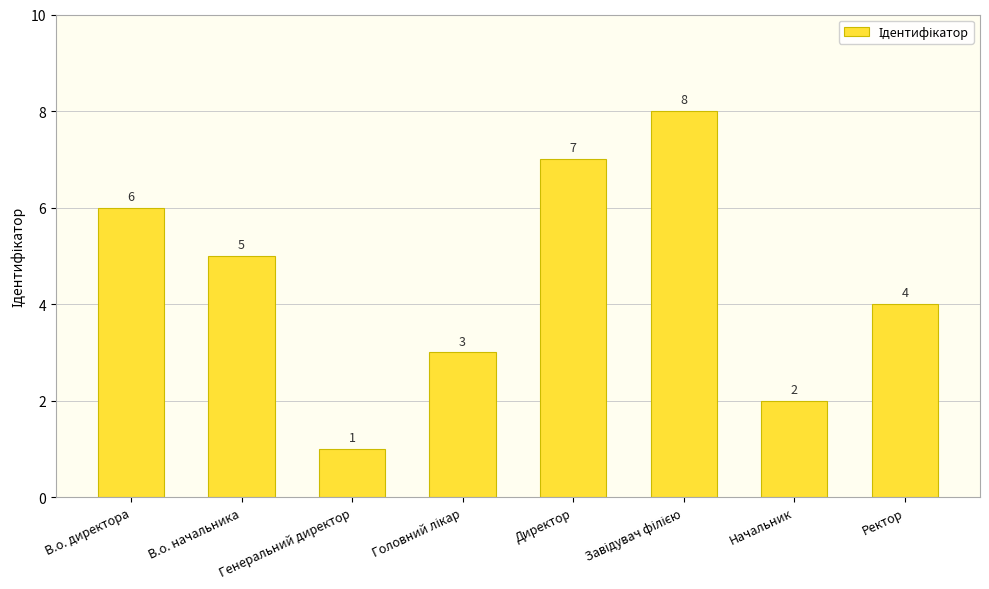

How many distinct data groups are displayed?

1